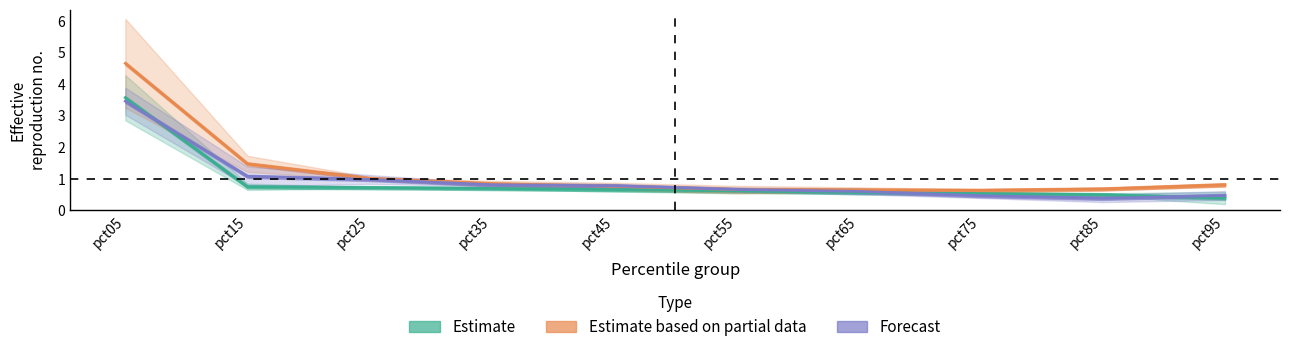

Rank the series at pct35 from lowest to highest value.

Estimate, Forecast, Estimate based on partial data